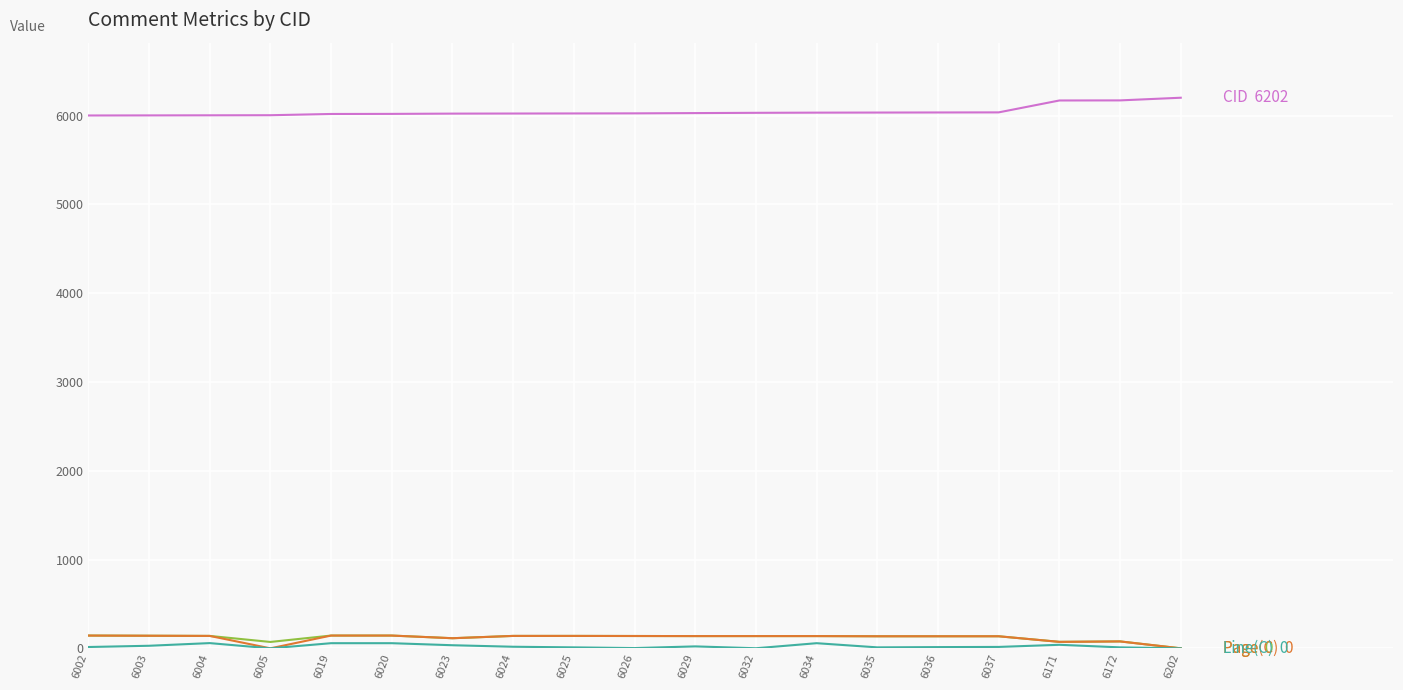

Reading left to right, transcribe all the data shown in this chart.

CID: 6002=6002	6003=6003	6004=6004	6005=6005	6019=6019	6020=6020	6023=6023	6024=6024	6025=6025	6026=6026	6029=6029	6032=6032	6034=6034	6035=6035	6036=6036	6037=6037	6171=6171	6172=6172	6202=6202
Page: 6002=144	6003=142	6004=140	6005=72	6019=144	6020=144	6023=114	6024=140	6025=140	6026=139	6029=138	6032=138	6034=138	6035=136	6036=136	6037=136	6171=73	6172=78	6202=0
Page(C): 6002=144	6003=142	6004=140	6005=0	6019=144	6020=144	6023=114	6024=140	6025=140	6026=139	6029=138	6032=138	6034=138	6035=136	6036=136	6037=136	6171=73	6172=78	6202=0
Line(C): 6002=15	6003=29	6004=59	6005=0	6019=58	6020=58	6023=35	6024=18	6025=11	6026=3	6029=22	6032=1	6034=58	6035=11	6036=14	6037=16	6171=40	6172=11	6202=0